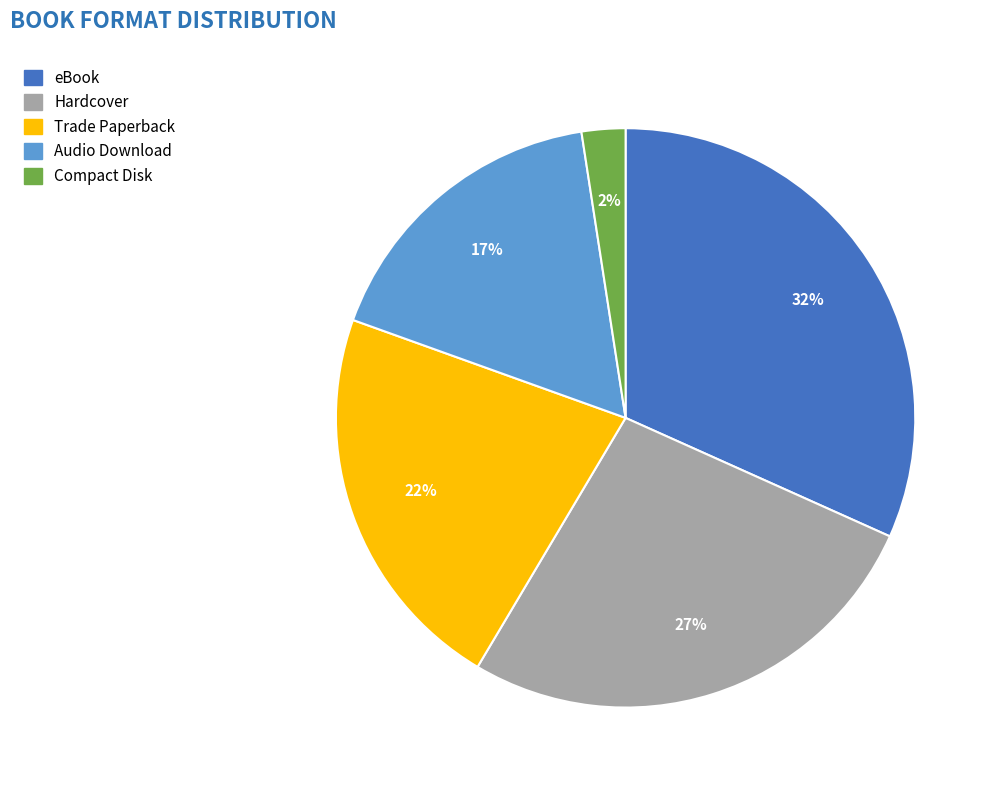

Is it true that Audio Download is 17% of the pie?

True